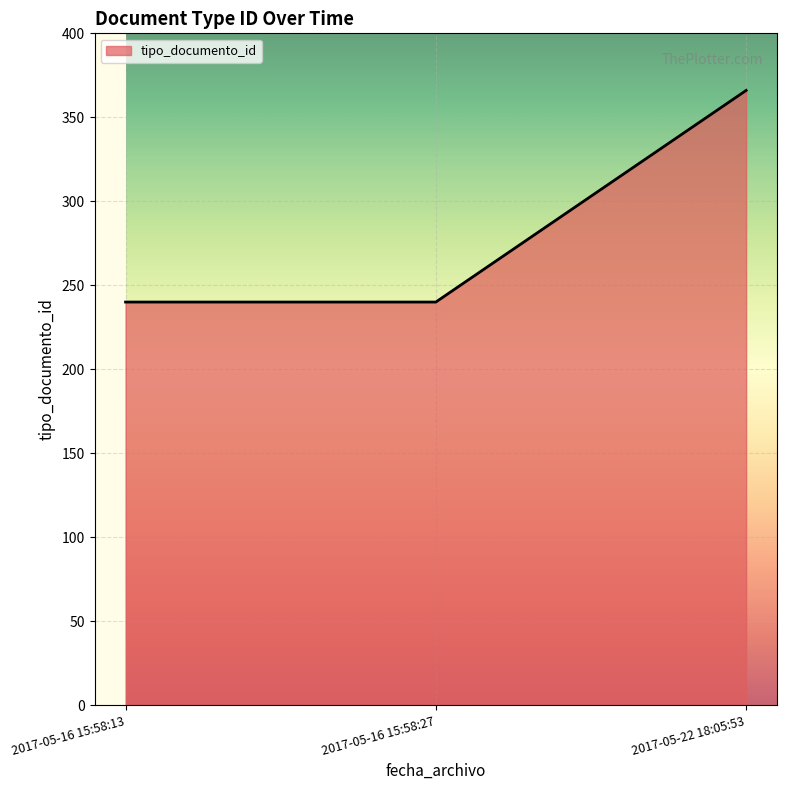

What is the ratio of the value at 2017-05-22 18:05:53 to the value at 2017-05-16 15:58:13?

1.5